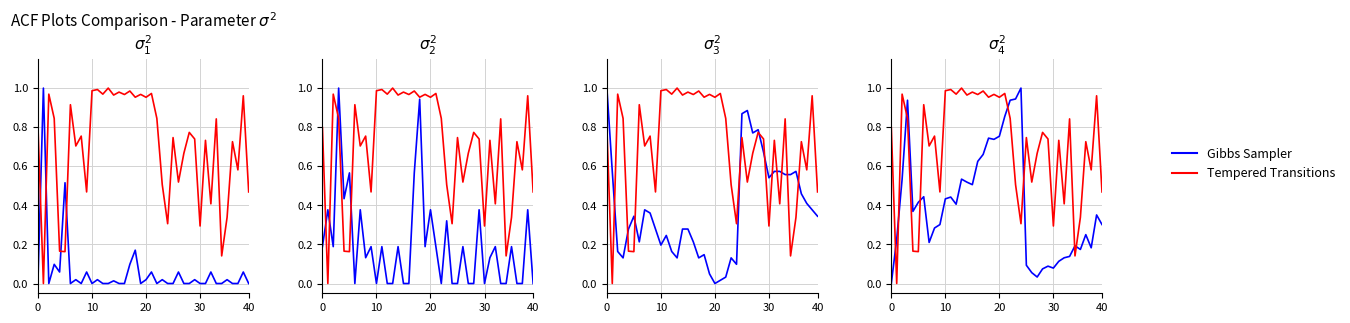

What is the total value across all series at 18?

1.7